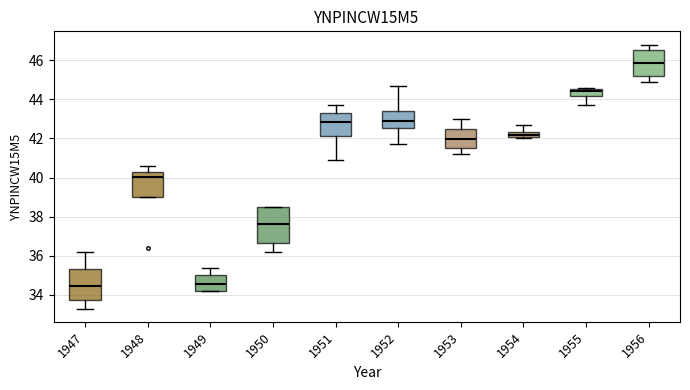

Which box is the tallest, from its lower edge to its upper edge?

1950